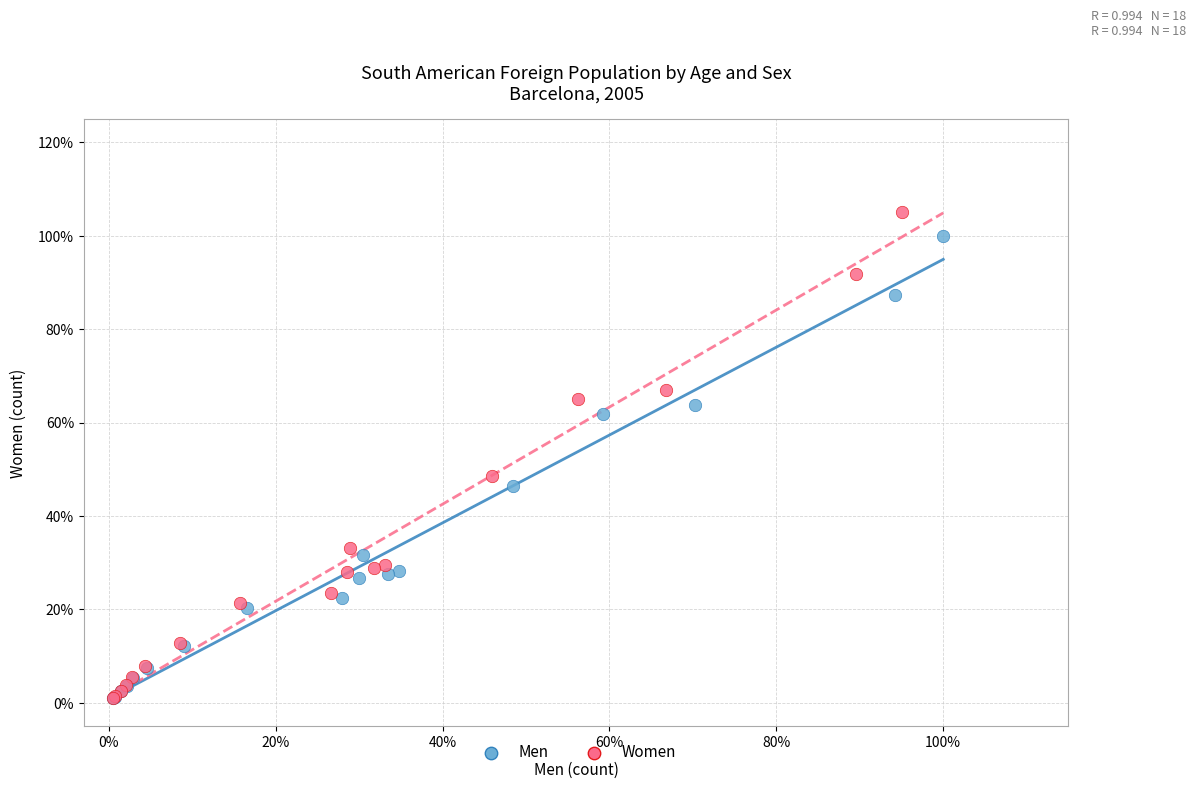

What are all the series names shown in the legend?

Men, Women